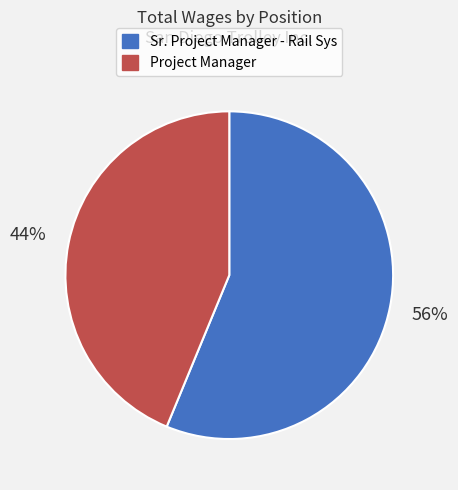

Which slice is the smallest?

Project Manager